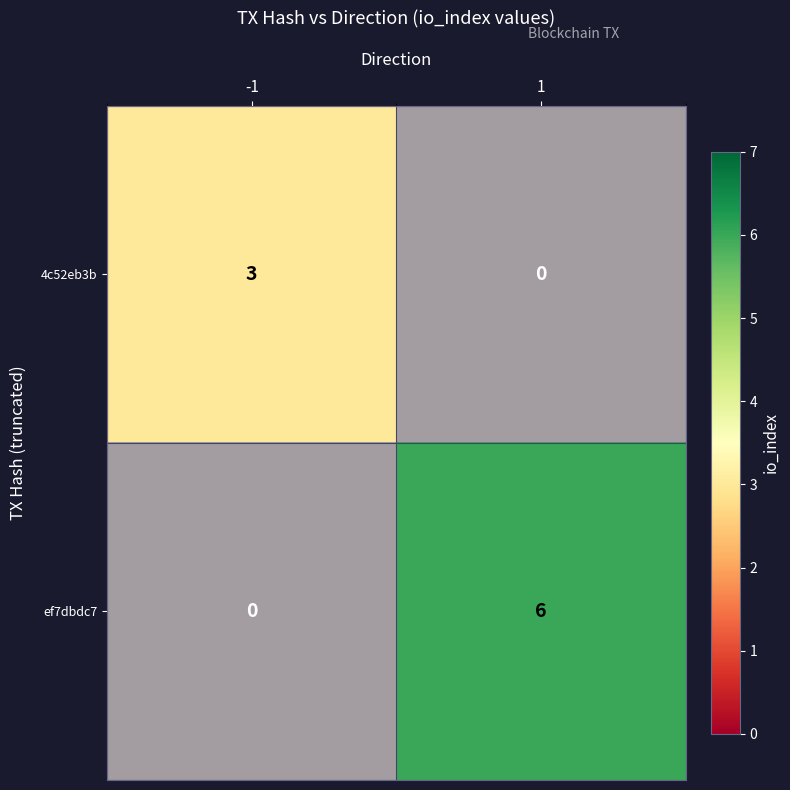

Which series changed the most between -1 and 1?

ef7dbdc7